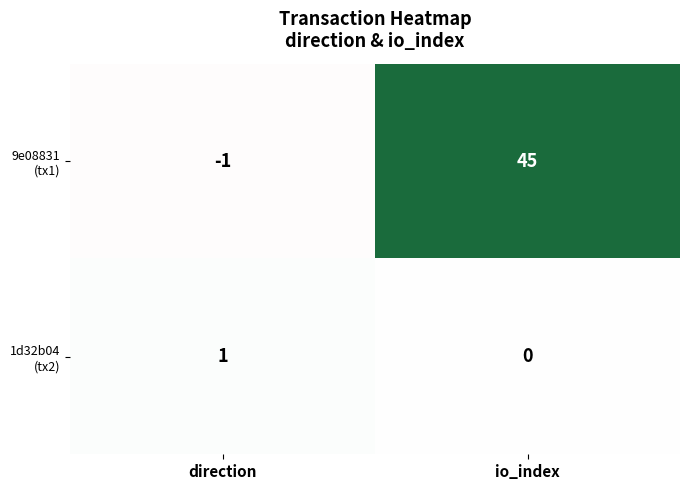

At which category is the sum across all series the highest?

io_index